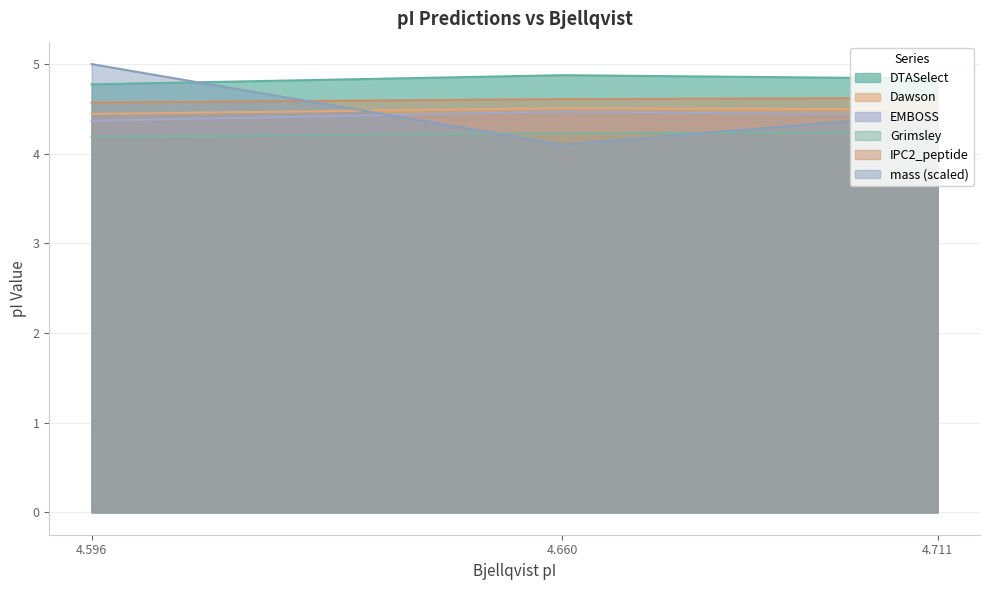

Which category has the highest value in the EMBOSS series?

4.66